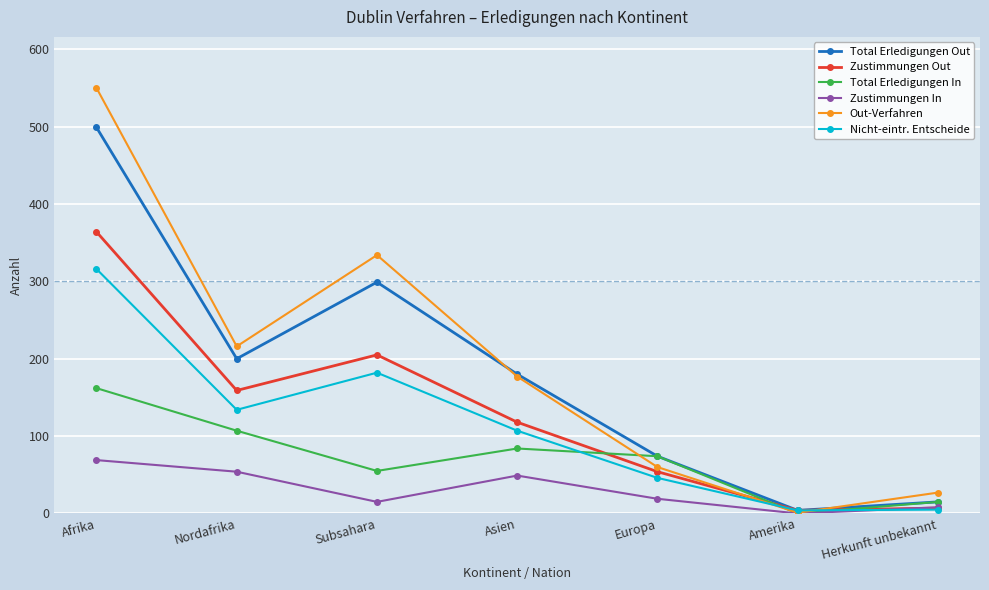

At which category is the sum across all series the highest?

Afrika